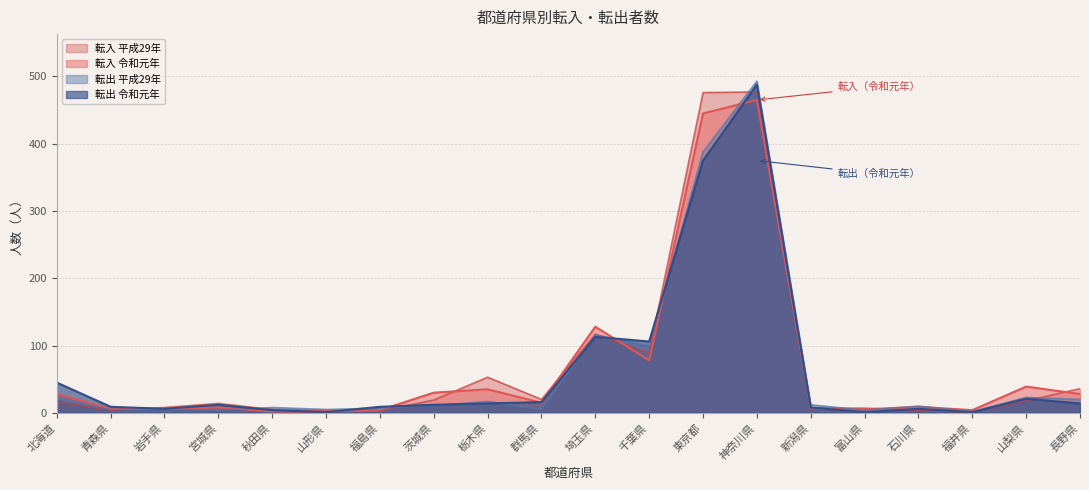

What is the difference between the highest and lowest values at 山形県?

4